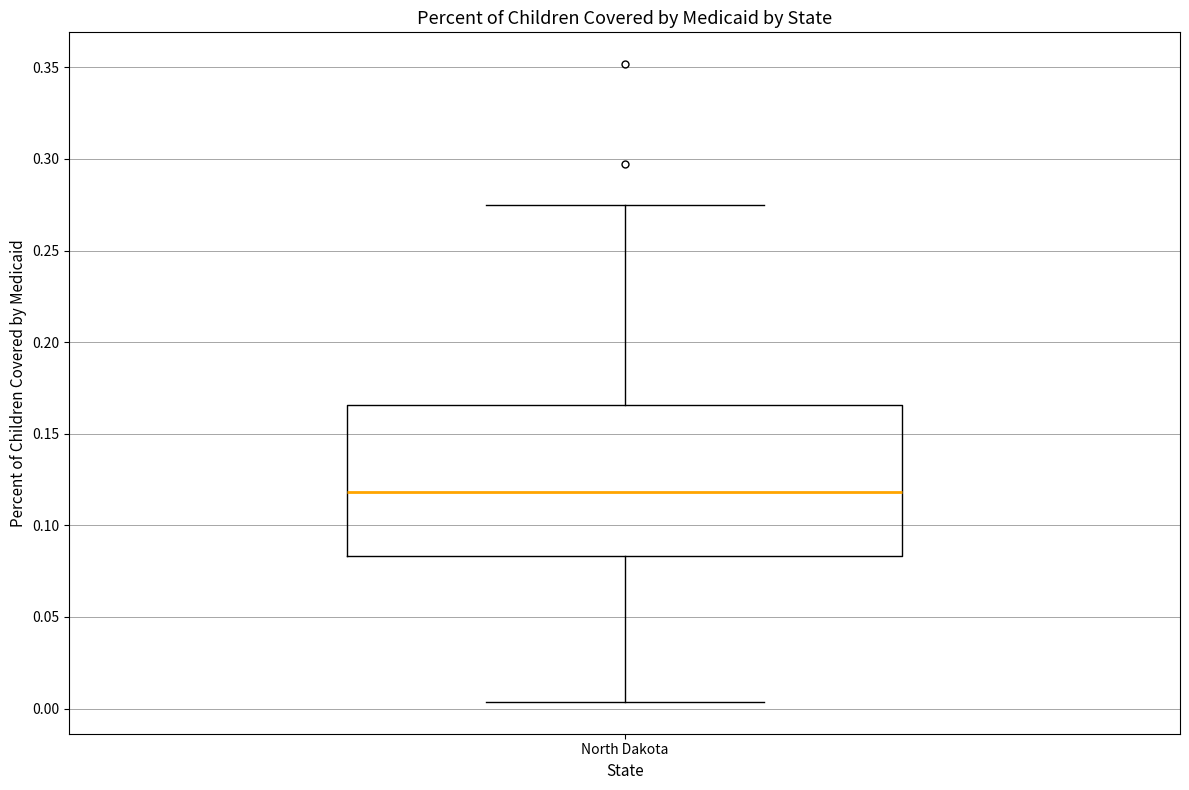

Transcribe this box plot: give where the median line is, the range the box spans, and where the two whiskers end, as read against the y-axis. The values are not printed on the chart, so give them approximately, as read against the axis.

median 0.120, box 0.085 to 0.165, whiskers 0.005 to 0.275